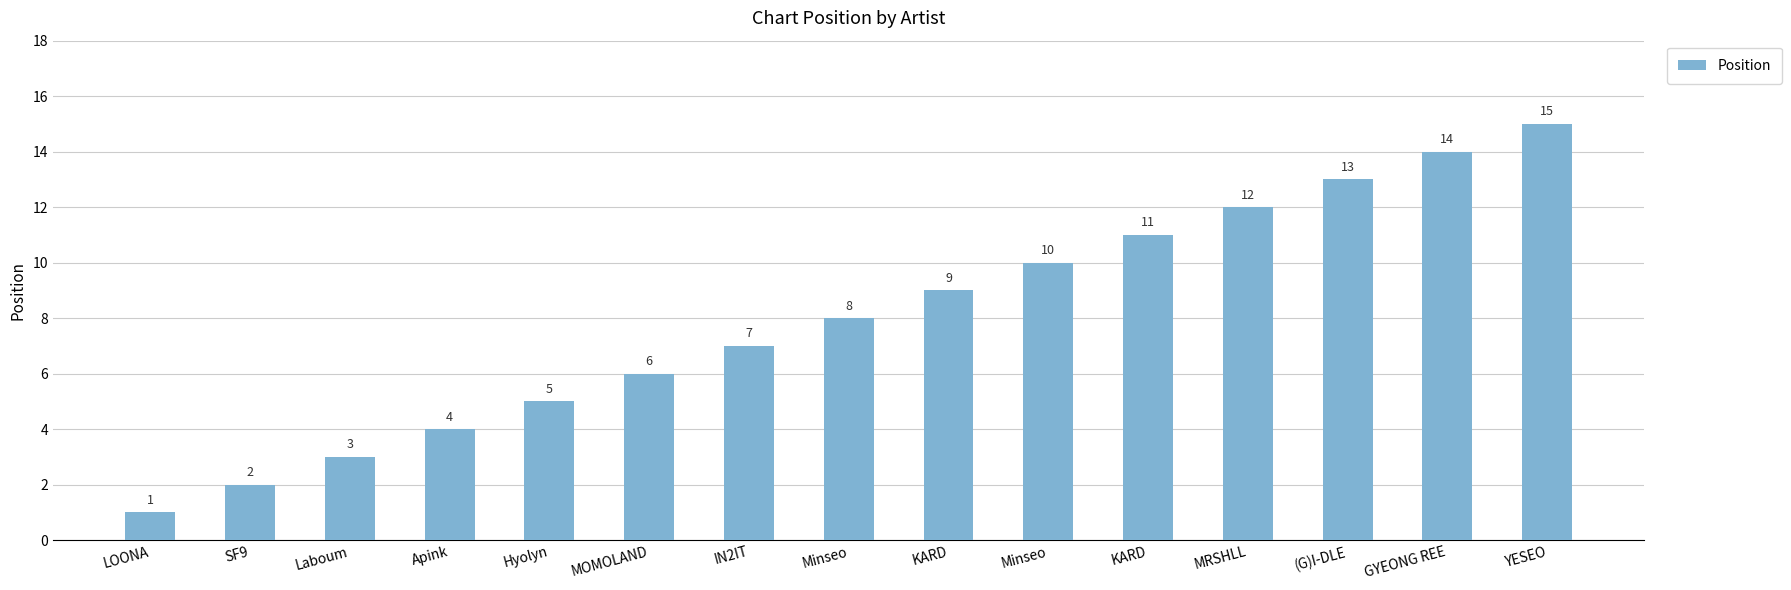

How many categories are shown in the chart?

15